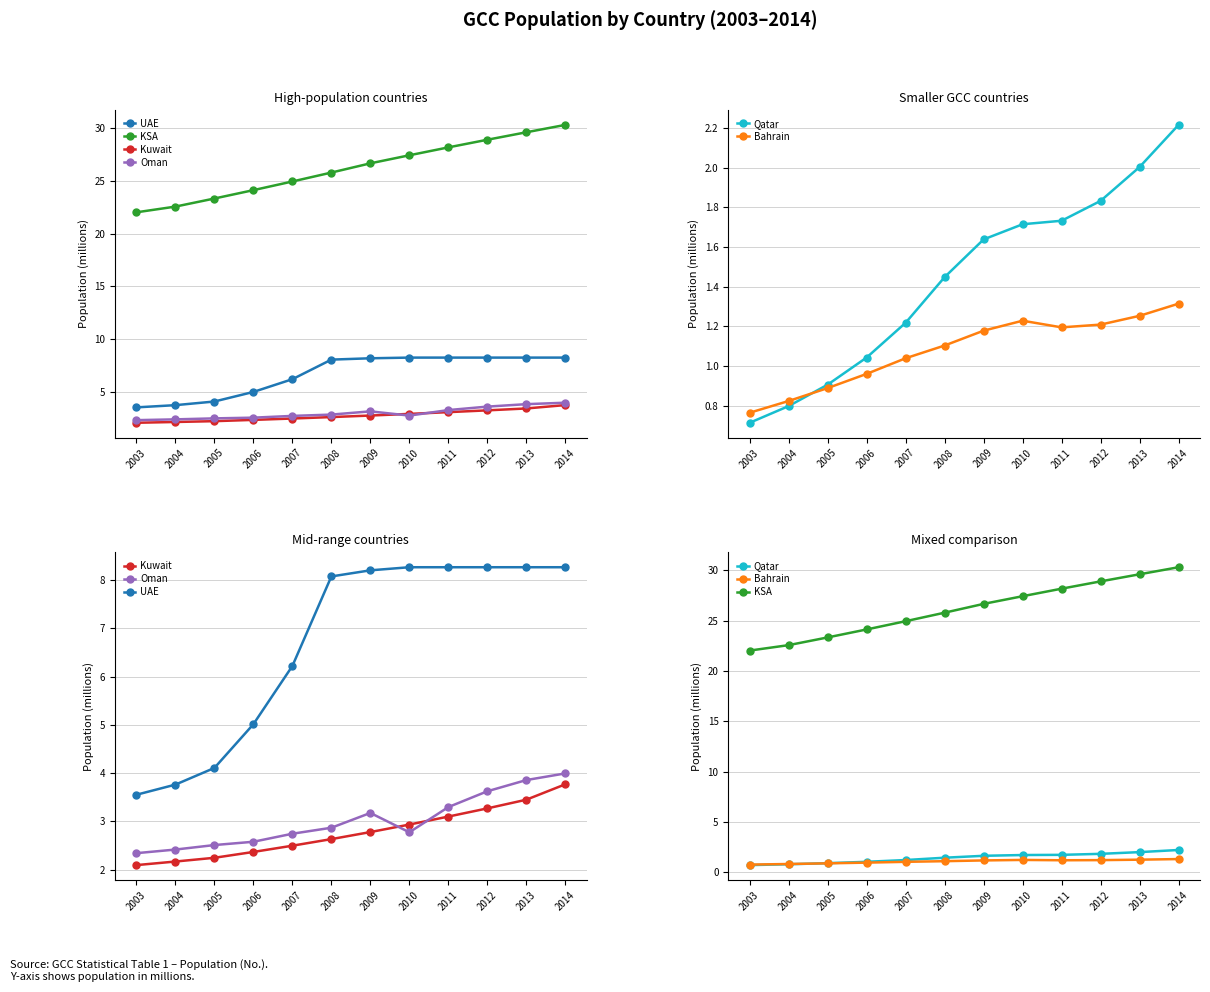

True or false: Oman and Bahrain intersect in this chart.

False